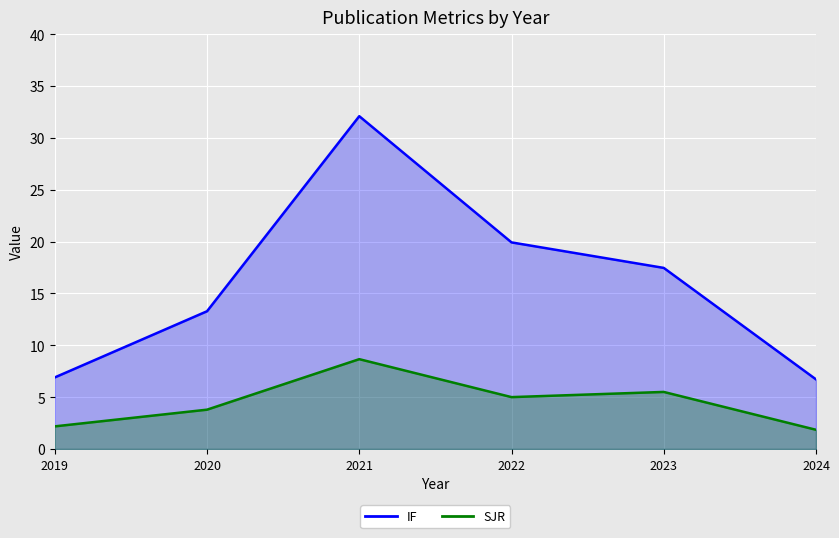

What is the difference between the maximum and minimum values in the SJR series?

6.8